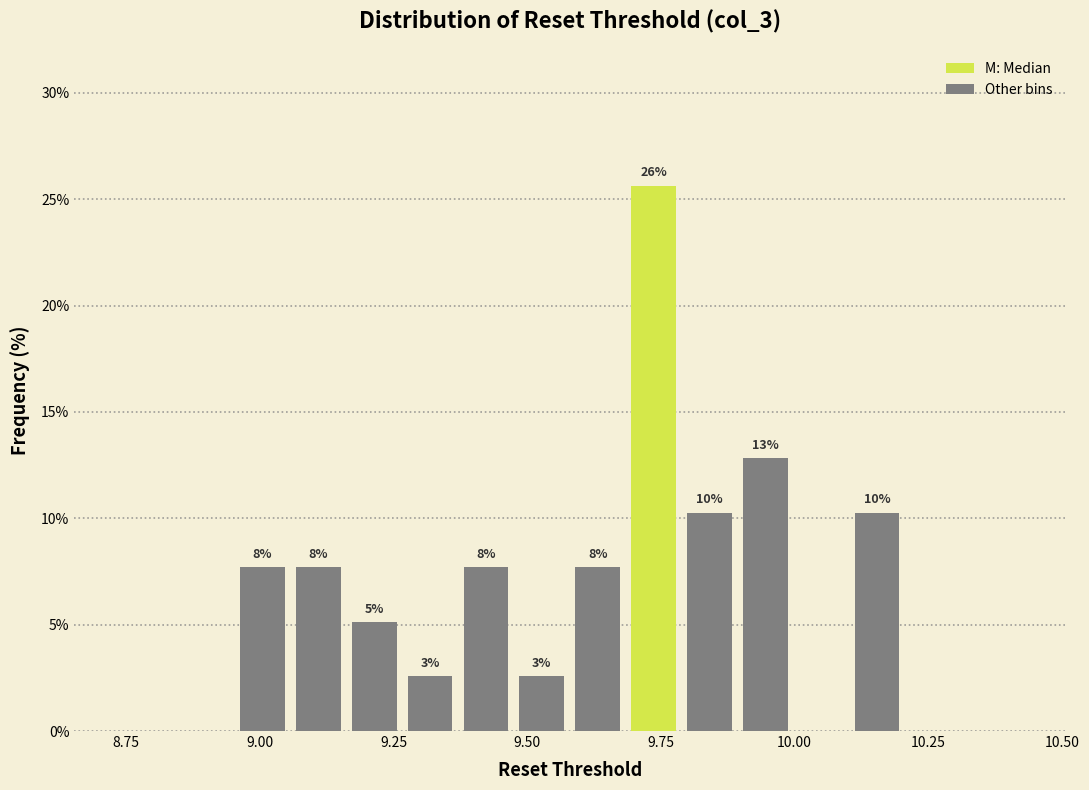

Around what value on the x-axis is the tallest bar? Give the approximate position of its centre, as read against the axis.

9.75